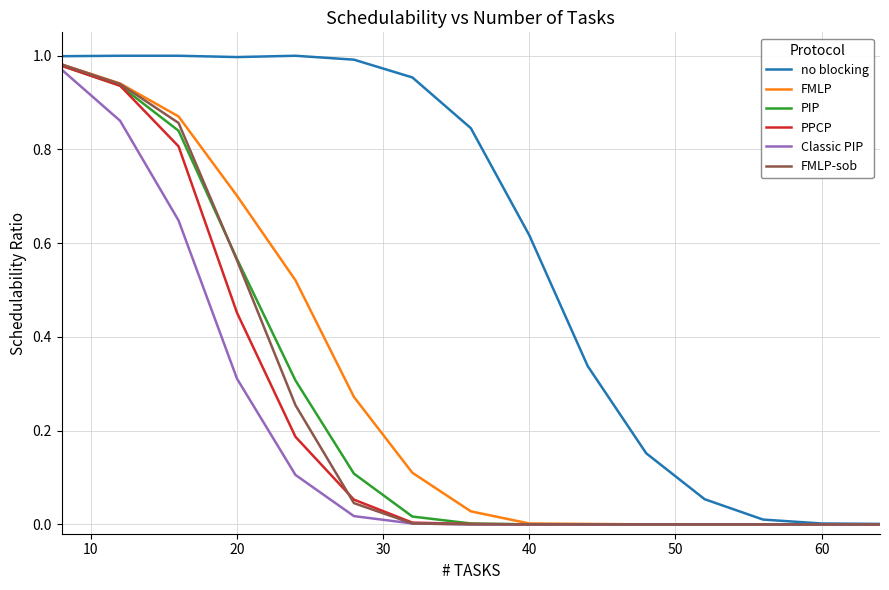

Which series has the largest range (max minus min)?

no blocking